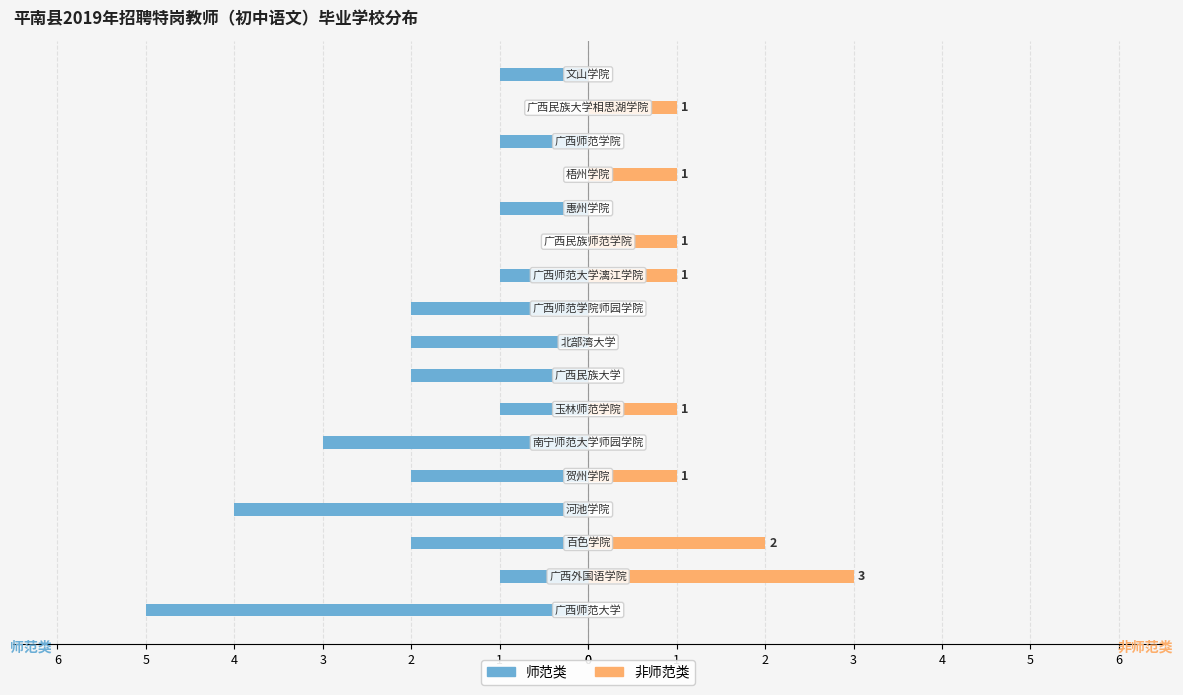

True or false: 师范类 has a value of -3 at 2.

False